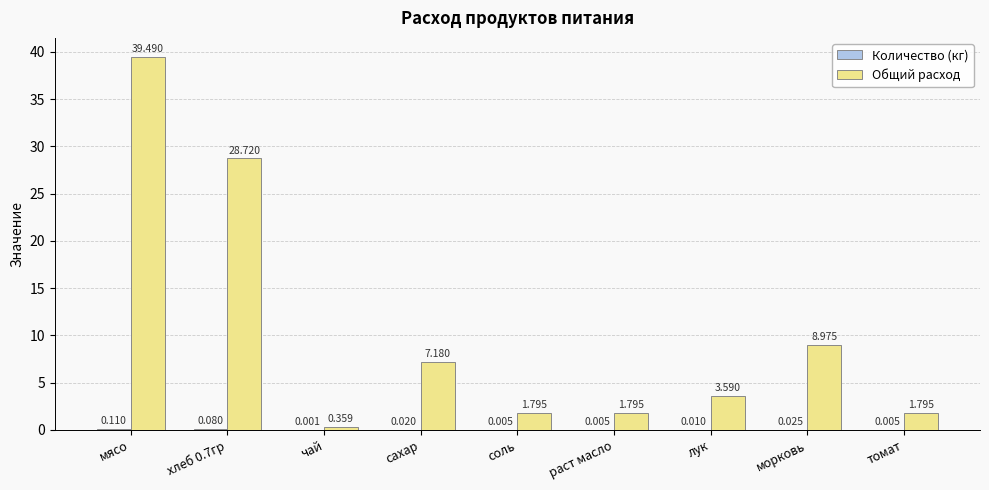

Which series has the largest total across all categories?

Общий расход